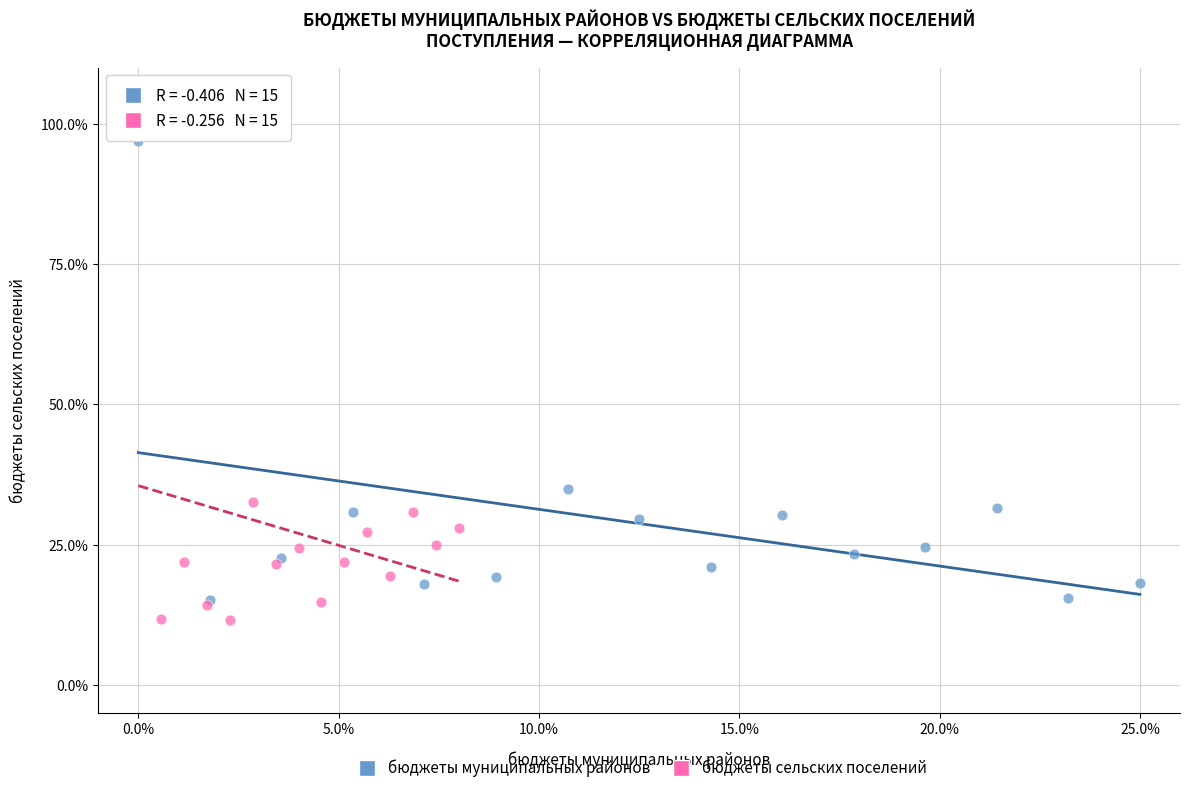

Which series contains the lowest Y value?

бюджеты сельских поселений